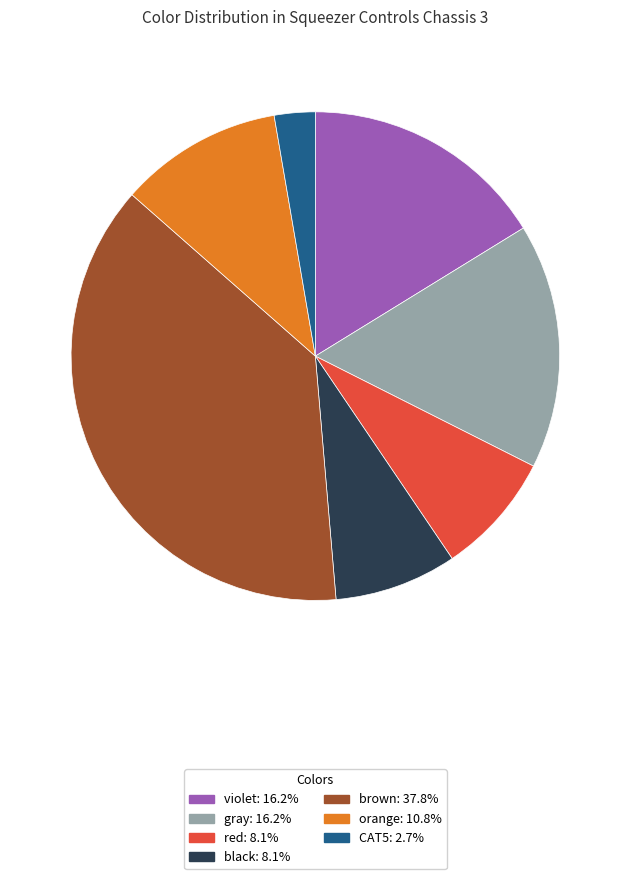

Is the sum of gray: 16.2% and orange: 10.8% greater than half?

No